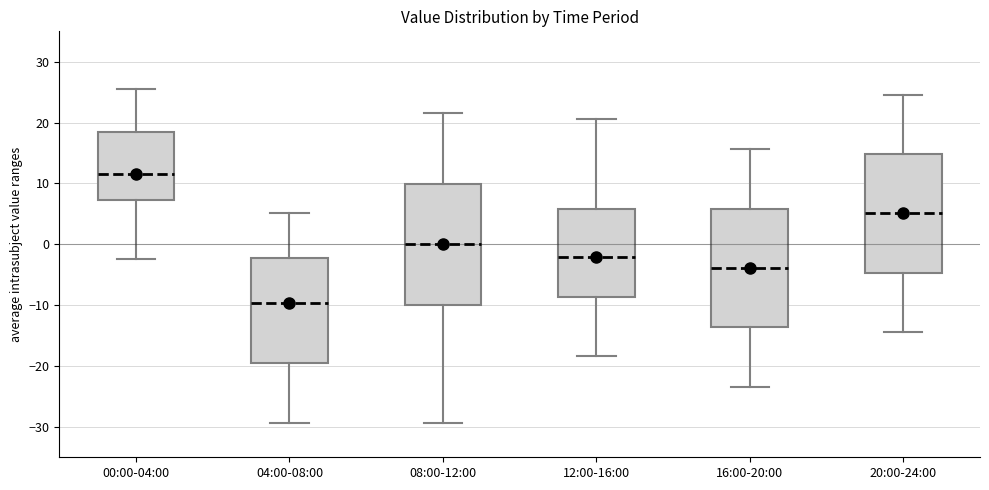

Where does the upper whisker of the box for 16:00-20:00 end on the y-axis? The values are not printed on the chart, so give them approximately, as read against the axis.

16